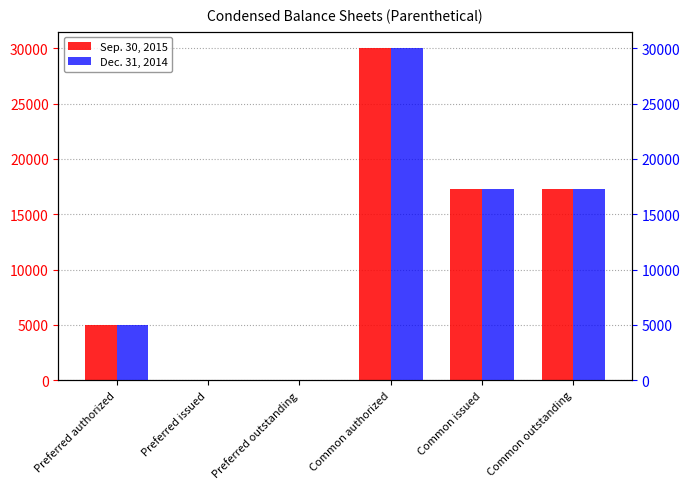

True or false: Sep. 30, 2015 has a value of -10007 at Preferred issued.

False